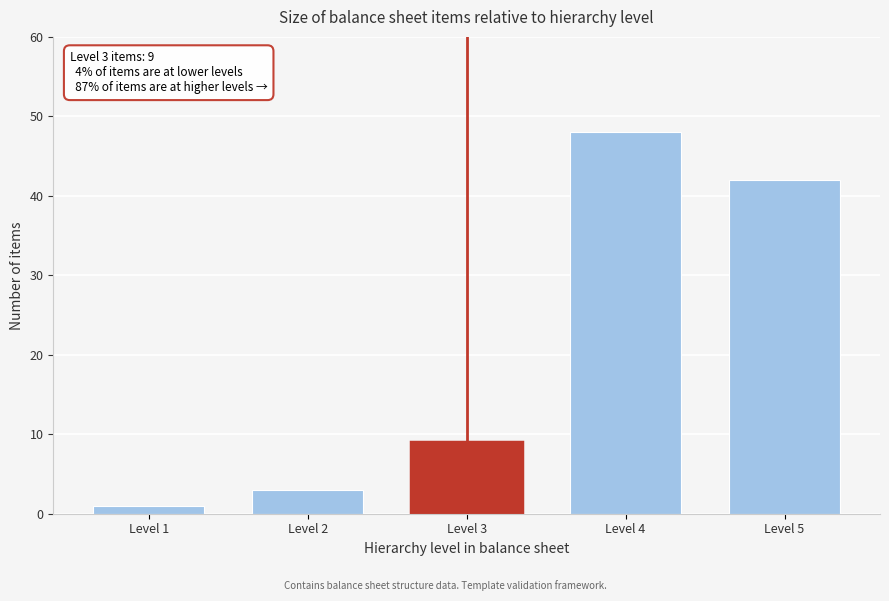

Over which range of the x-axis is the bar tallest?

3.5 to 4.5